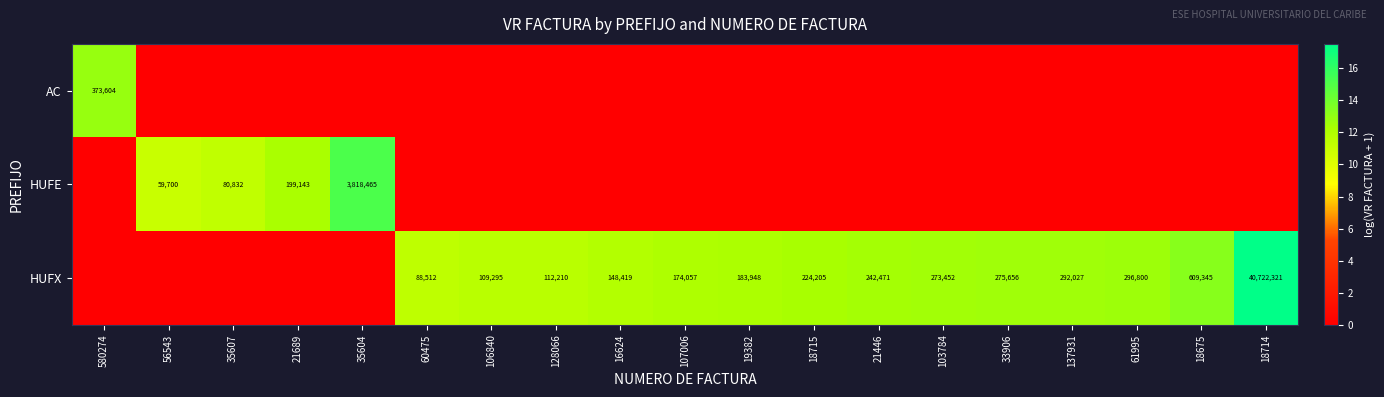

The HUFX series shows 174057 at 107006. True or false?

True